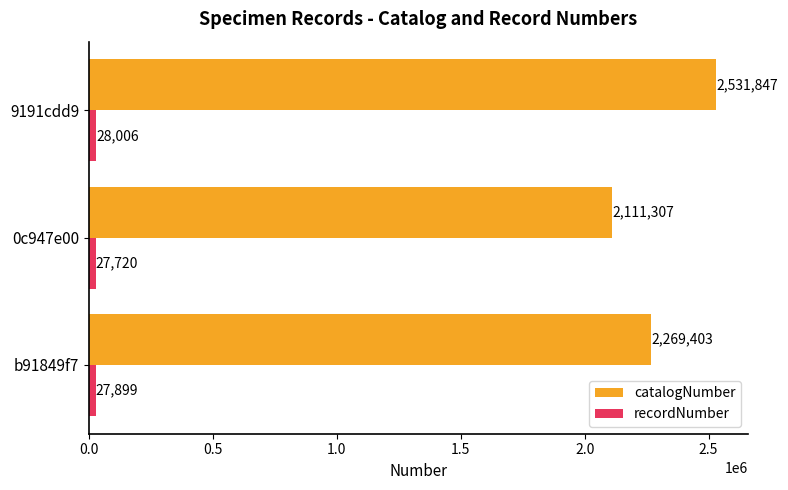

Which series has the widest spread of values?

catalogNumber